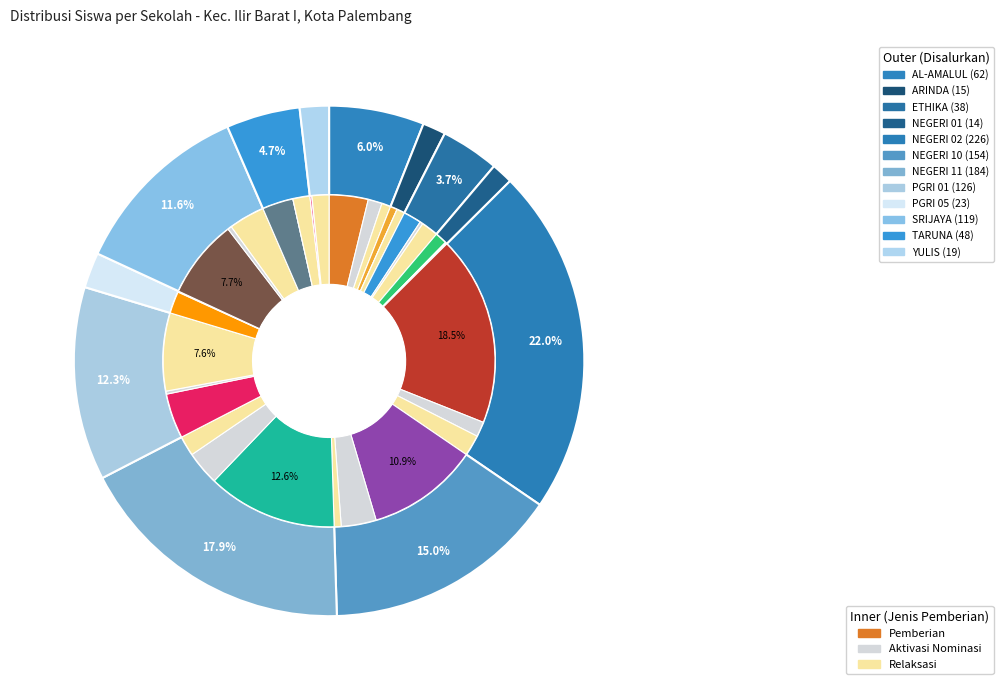

To the nearest percent, what is the difference between the values_pemberian and values_aktivasi slice percentages?

3%